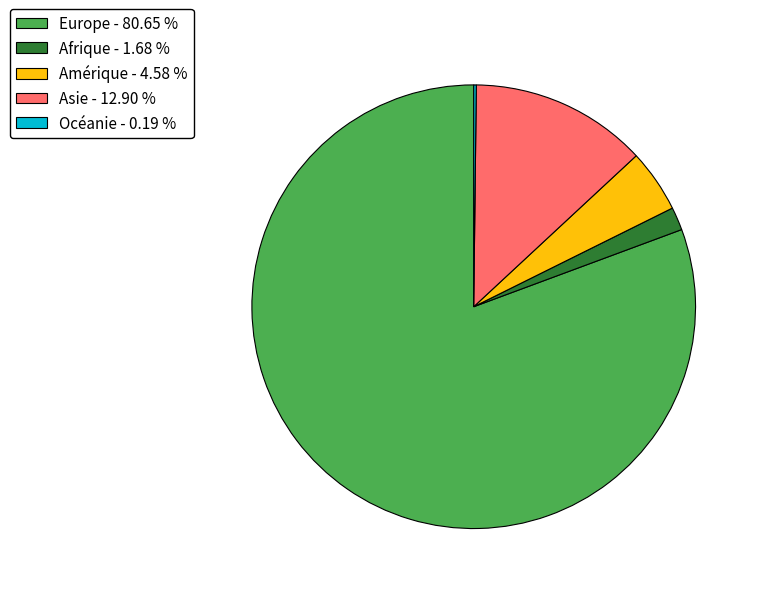

Which slice is the largest?

Europe - 80.65 %